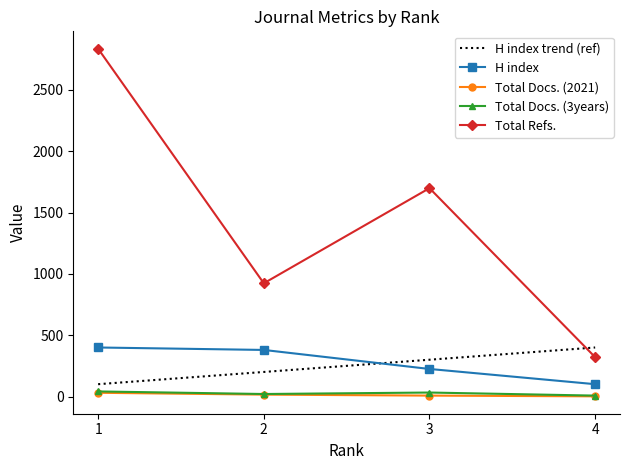

Does the chart have visible grid lines?

No